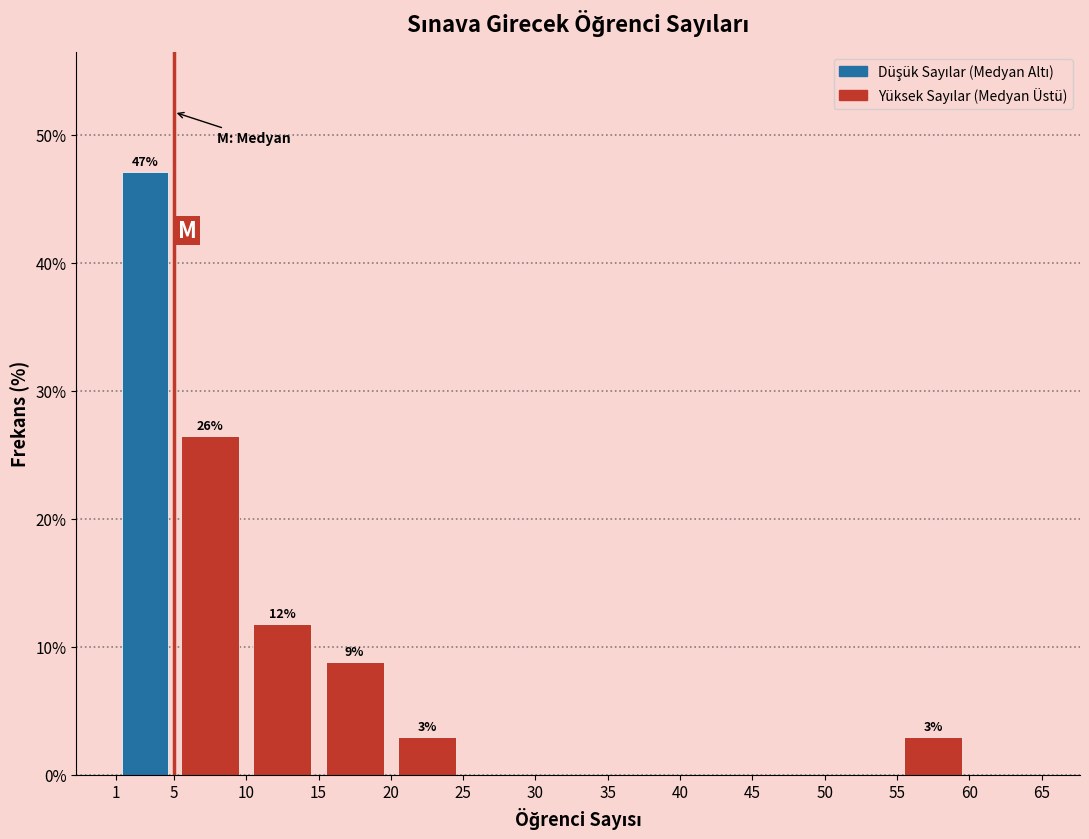

Which range on the x-axis has the tallest bar?

1 to 5